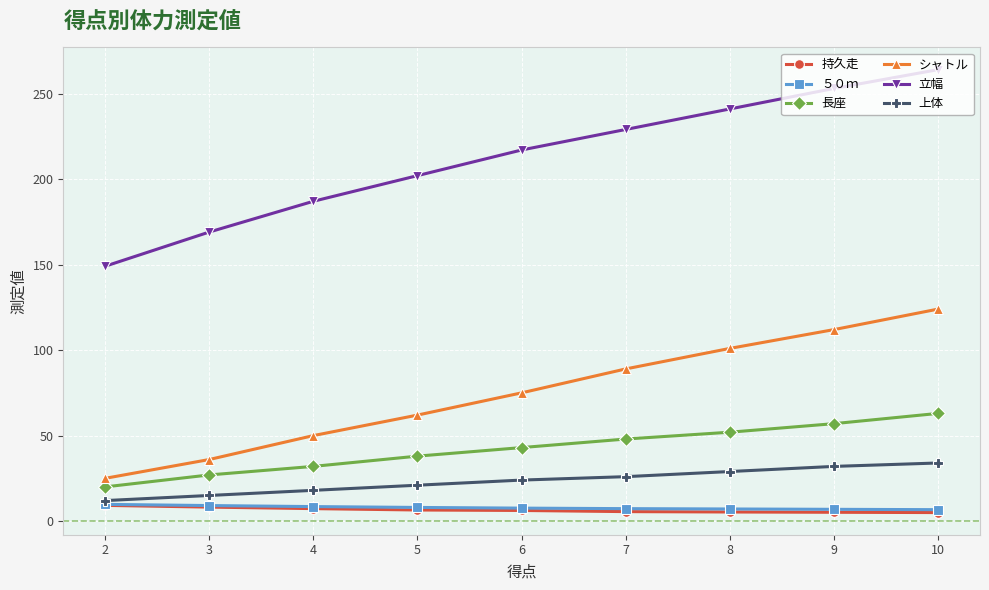

True or false: 上体 and 持久走 intersect in this chart.

False